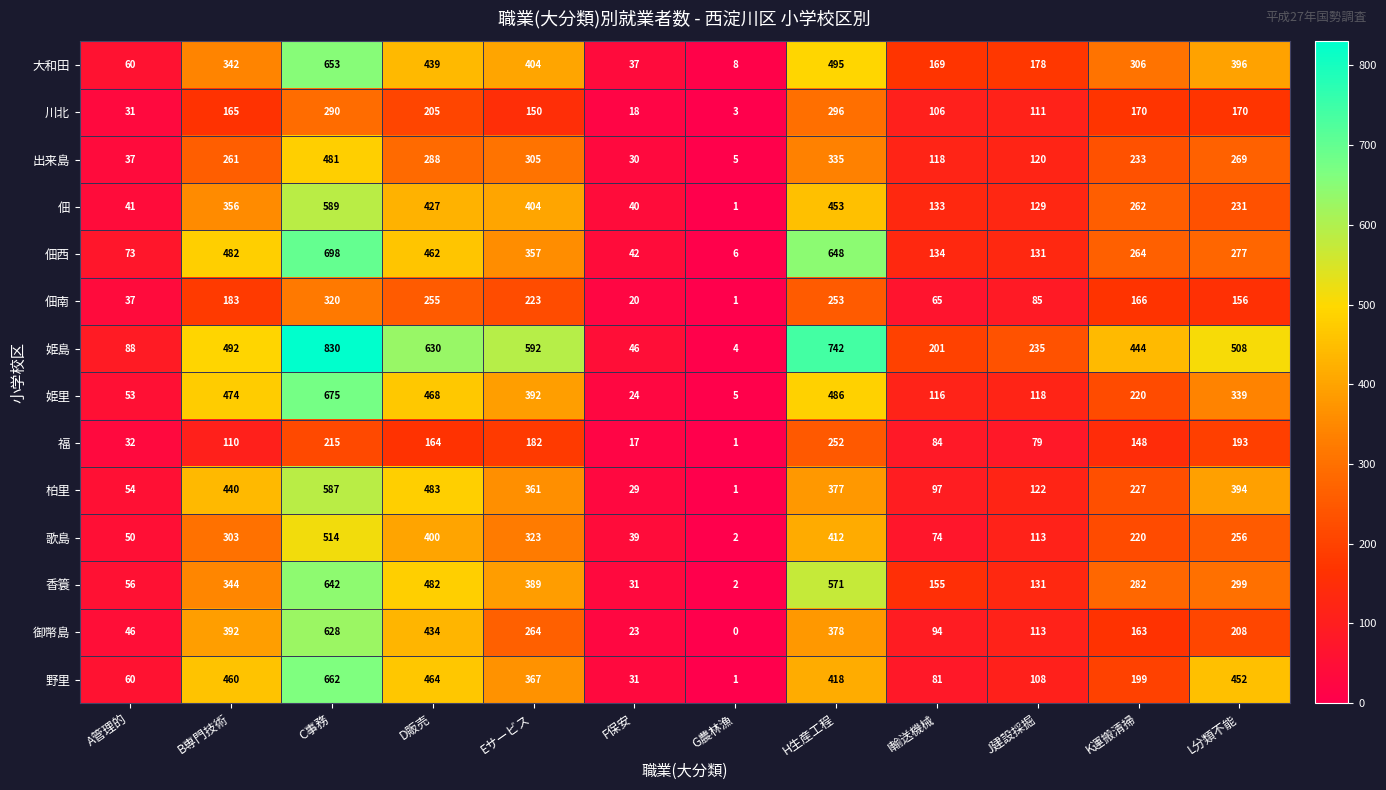

What is the difference between the highest and lowest values at J建設採掘?

156